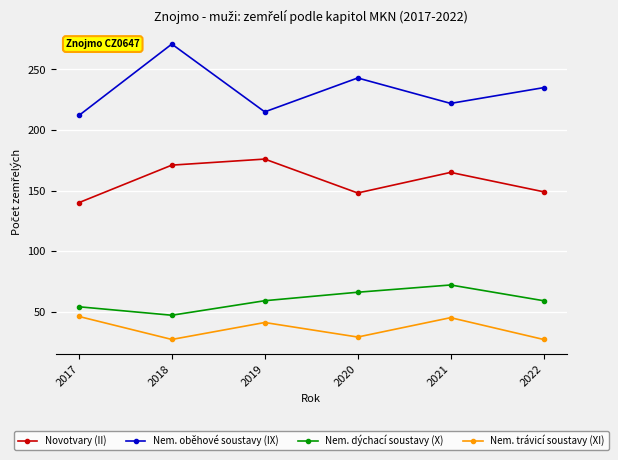

List the labels in order of Nem. oběhové soustavy (IX) value, smallest first.

2017, 2019, 2021, 2022, 2020, 2018